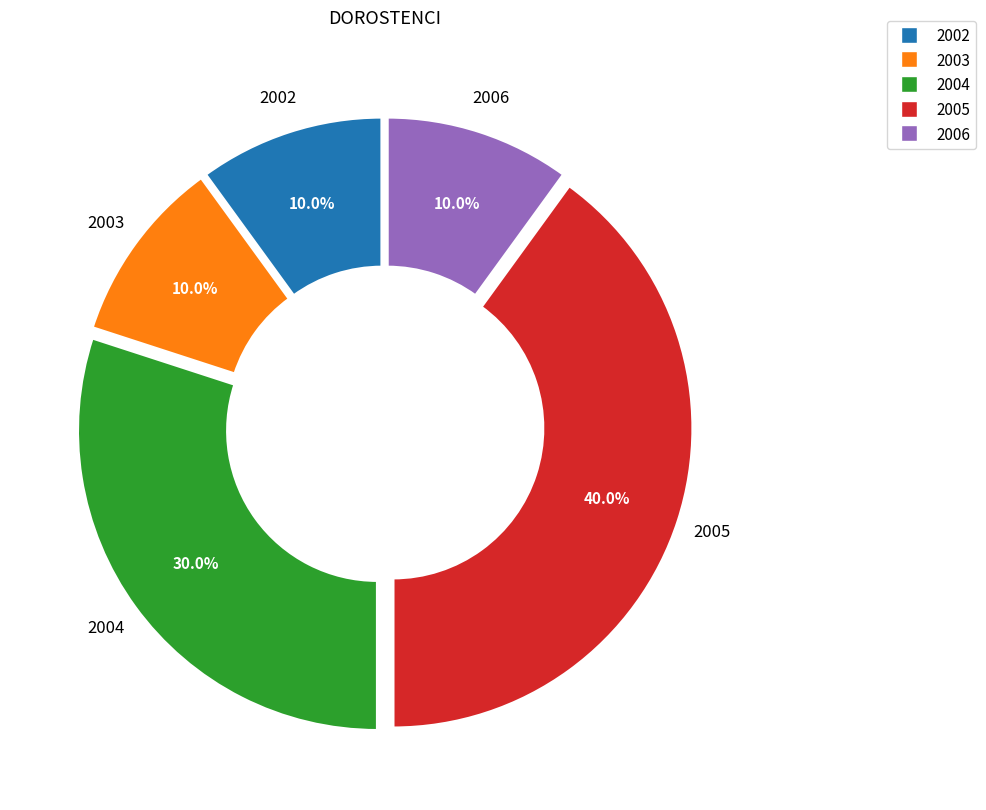

Does any single category account for the majority?

No